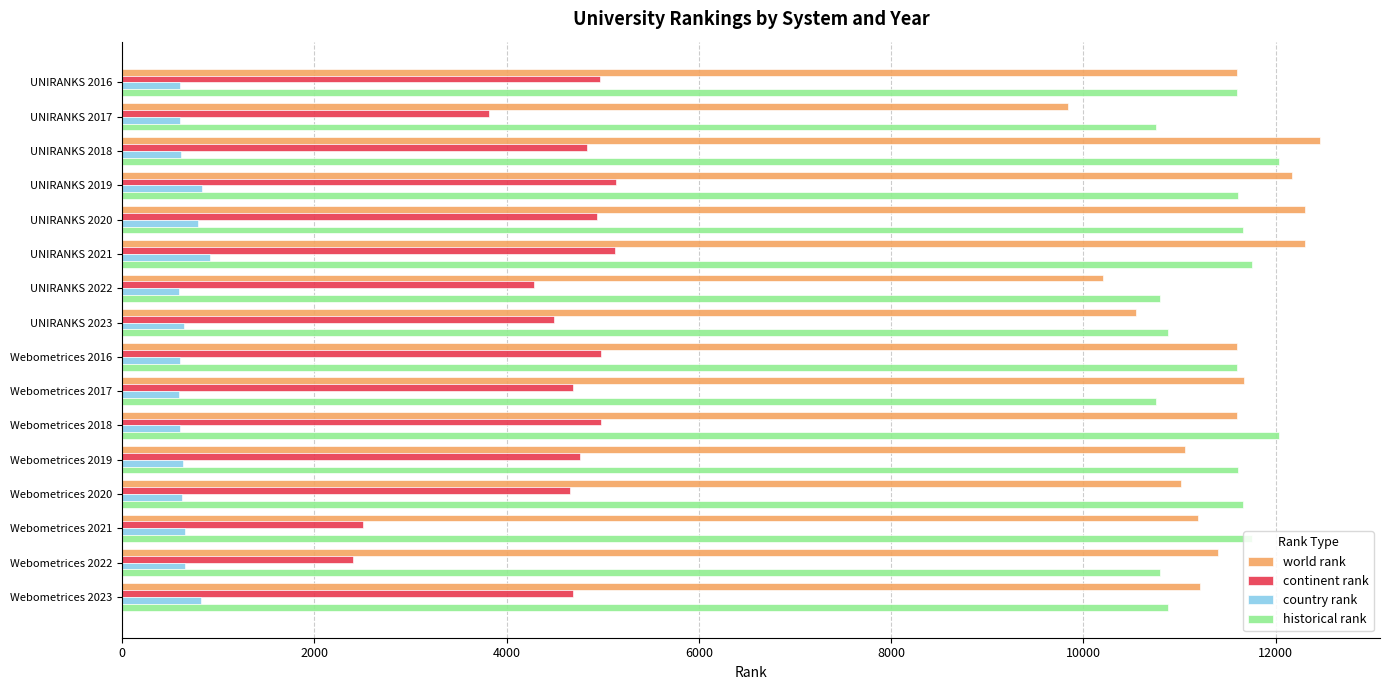

The value of world rank at UNIRANKS 2020 is 22025.0. True or false?

False